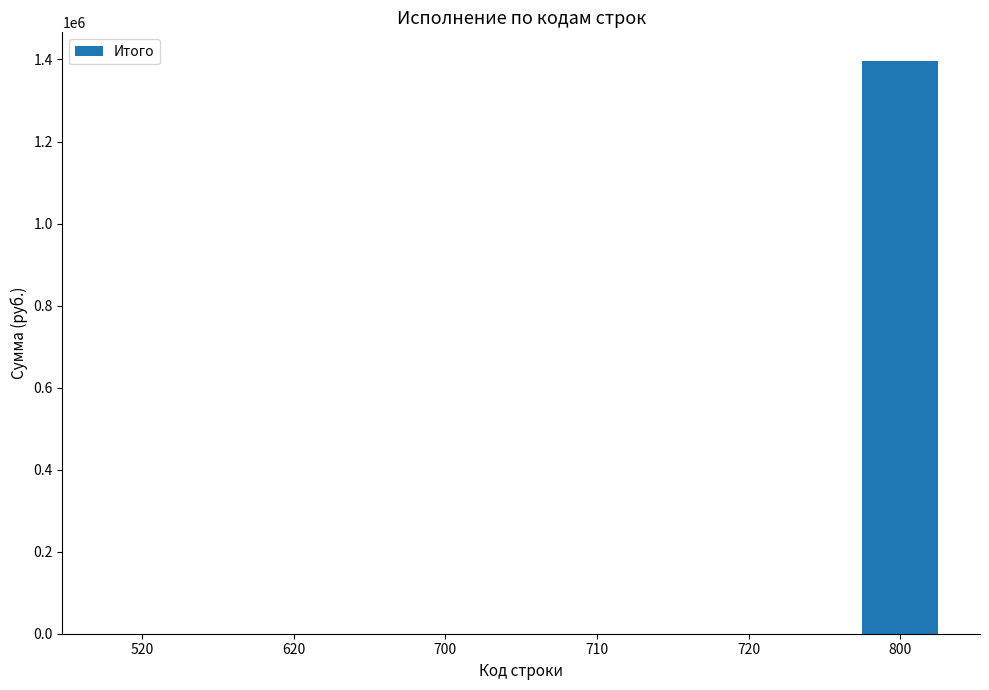

What is the difference between the values at 800 and 520?

1396358.3